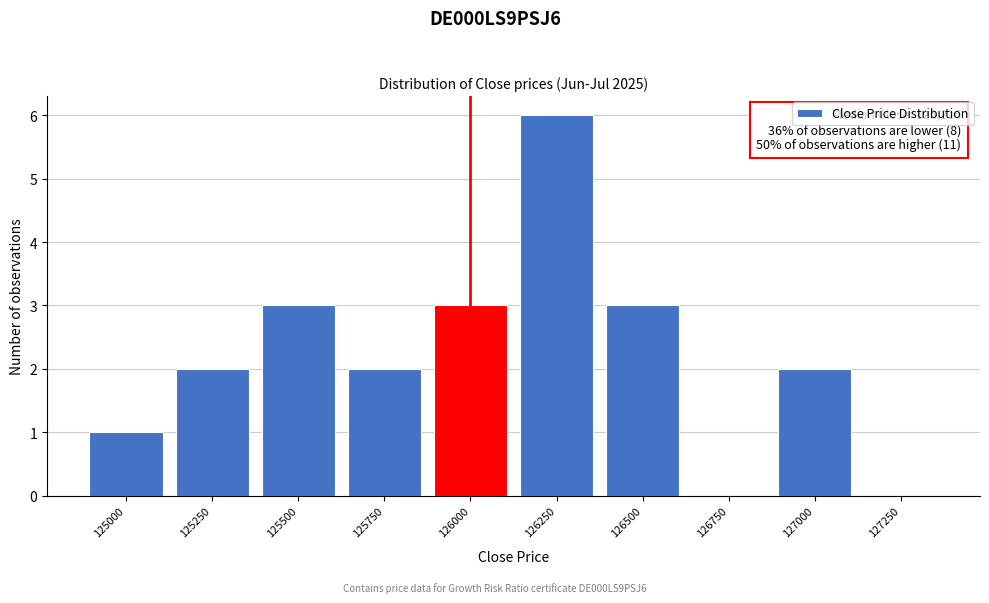

Reading left to right, list all the values displayed in this chart.

125000=1	125250=2	125500=3	125750=2	126000=3	126250=6	126500=3	126750=0	127000=2	127250=0